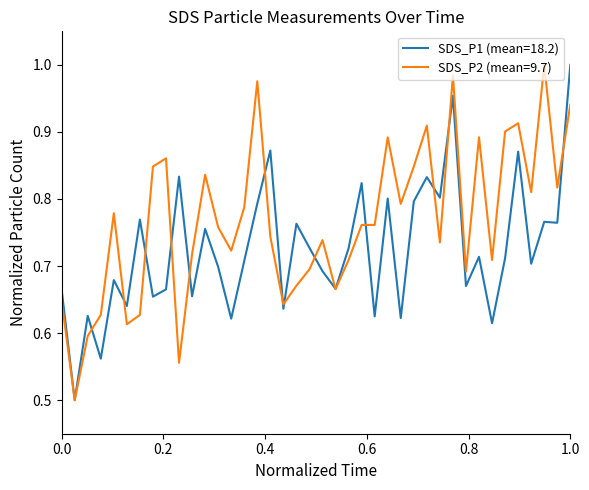

Which series has the largest total across all categories?

SDS_P2 (mean=9.7)